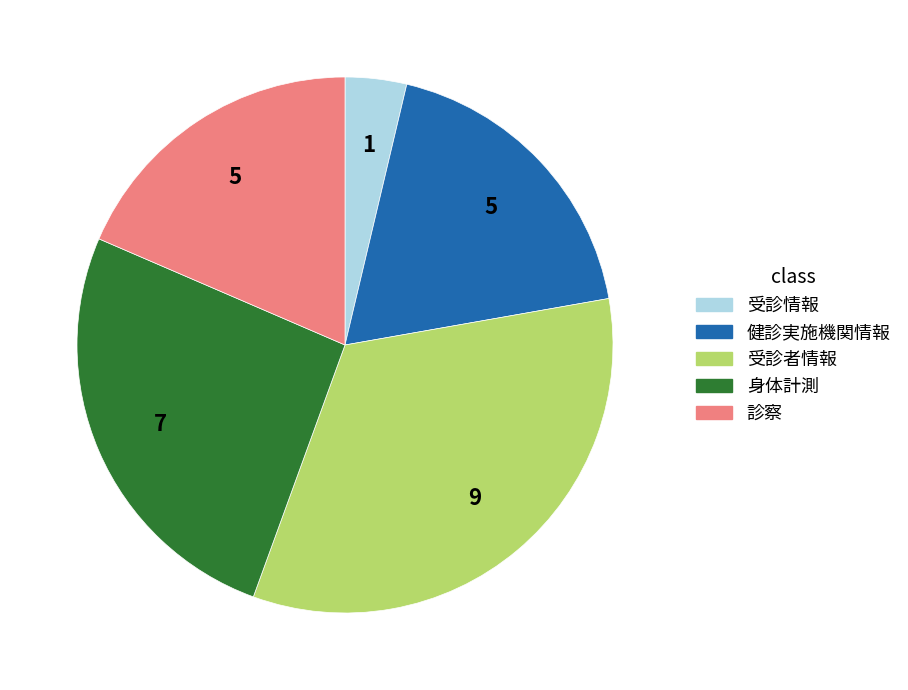

What is the largest slice in the pie chart?

受診者情報